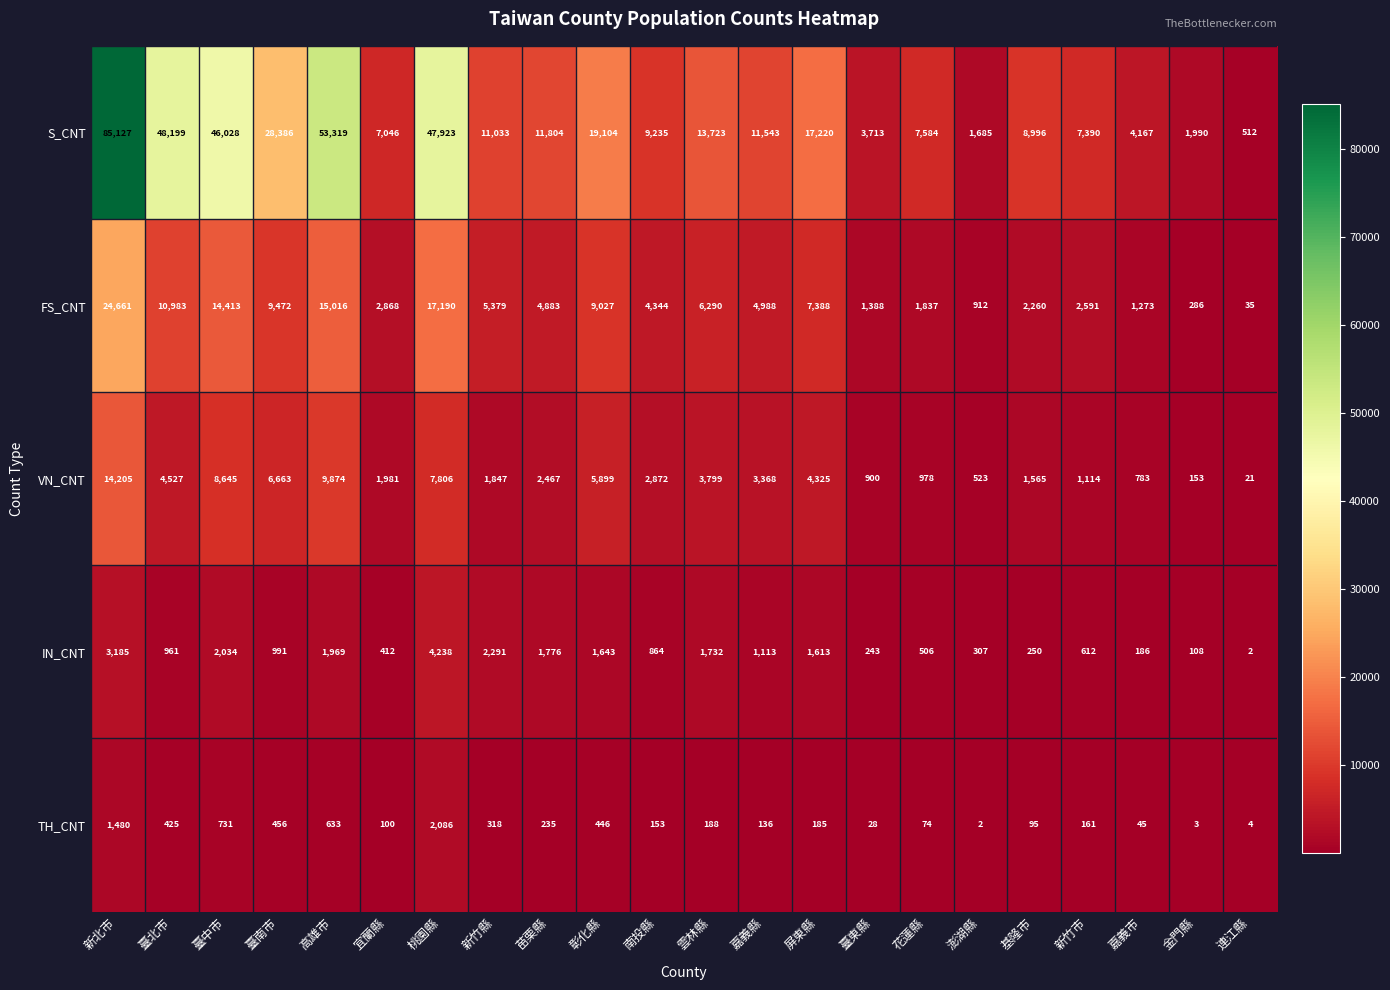

List the series in order of their peak value, highest first.

S_CNT, FS_CNT, VN_CNT, IN_CNT, TH_CNT